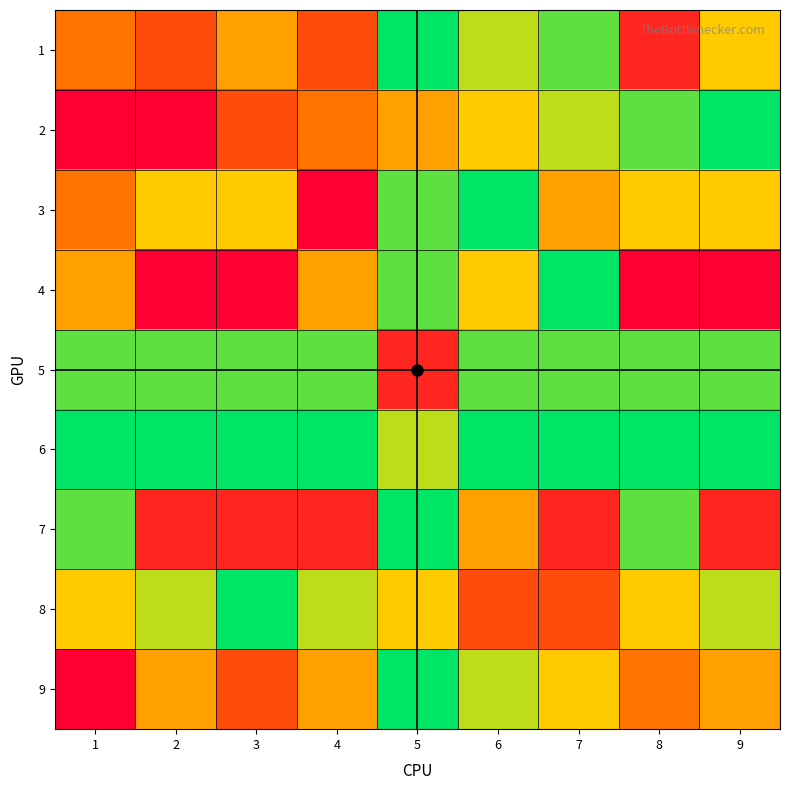

At how many categories does at least one series exceed 6?

9